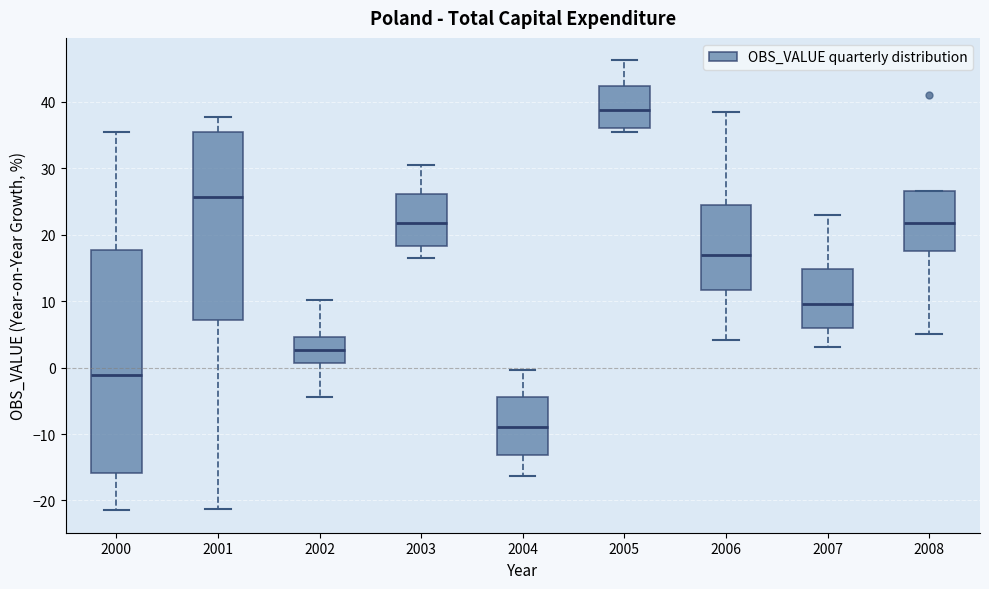

Which box's median line is the highest?

2005